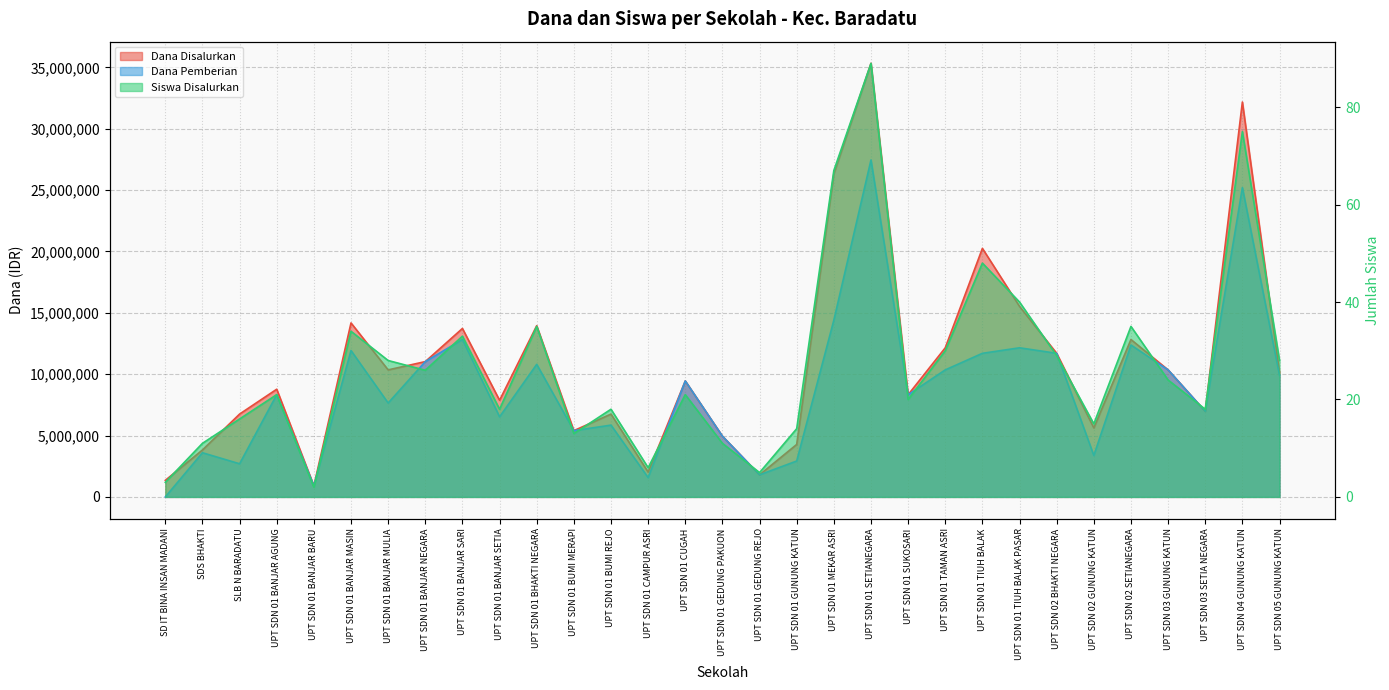

Which series has the largest total across all categories?

Dana Disalurkan